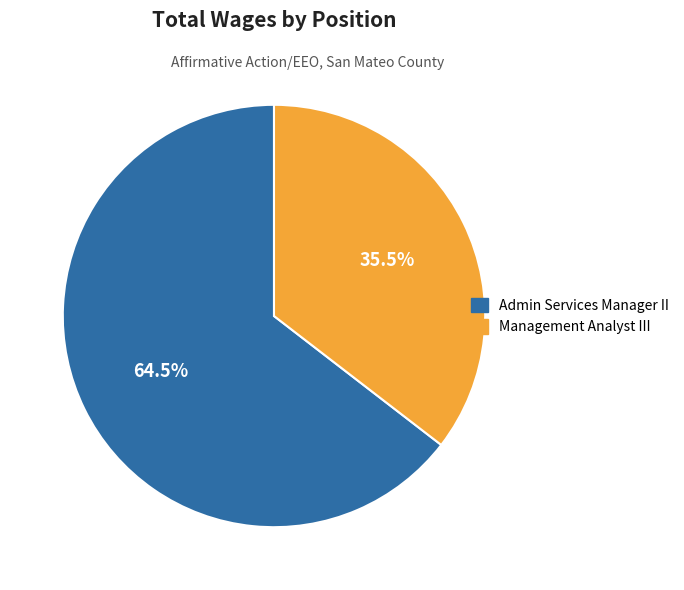

How many slices are in this pie chart?

2